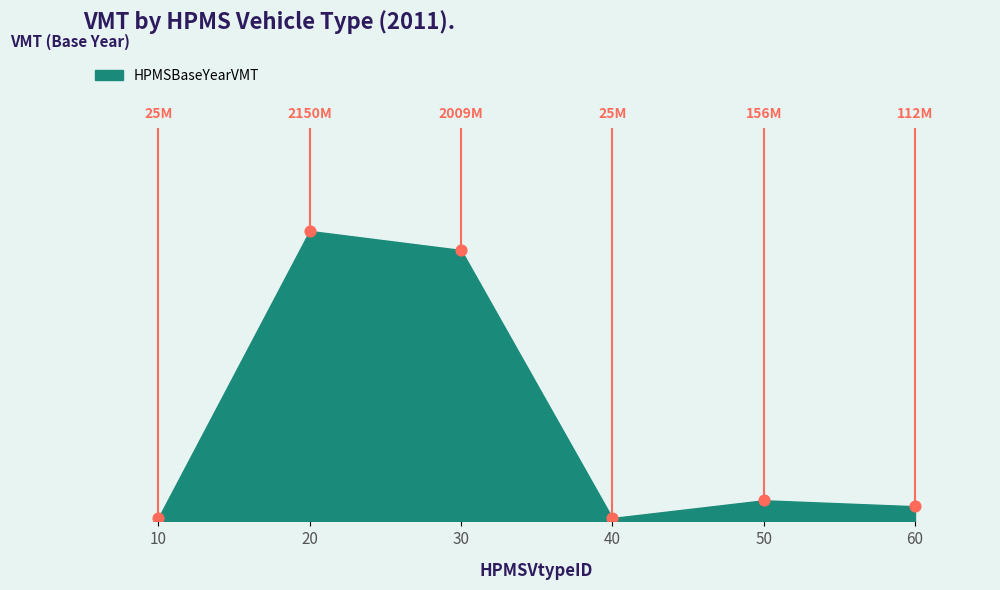

Which has a higher value, 50 or 20?

20